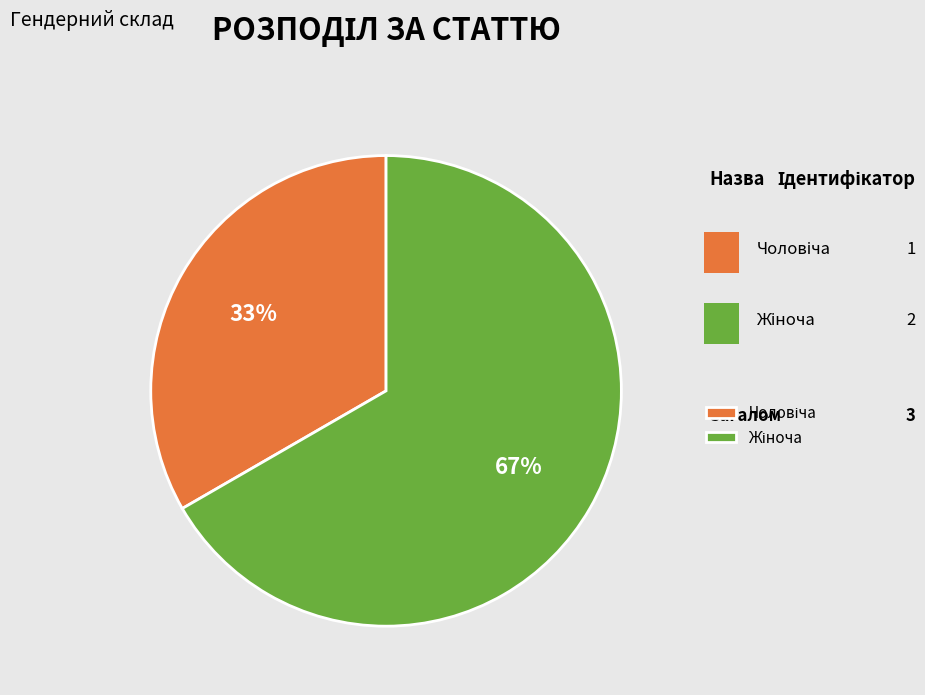

What is the largest slice in the pie chart?

Жіноча